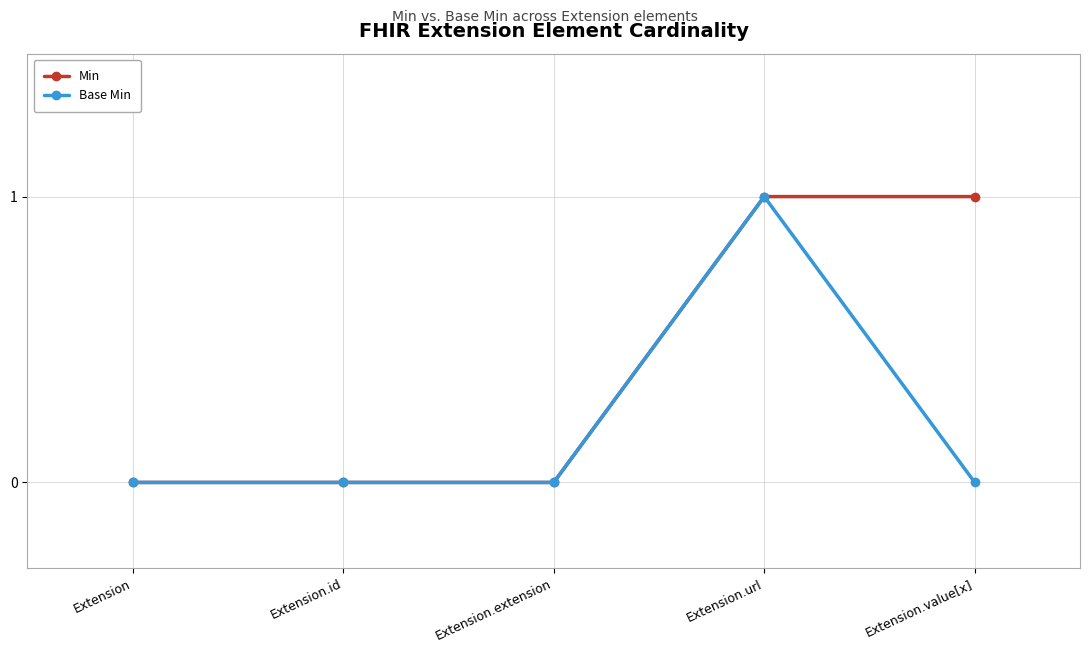

The value of Min at Extension is 1. True or false?

False